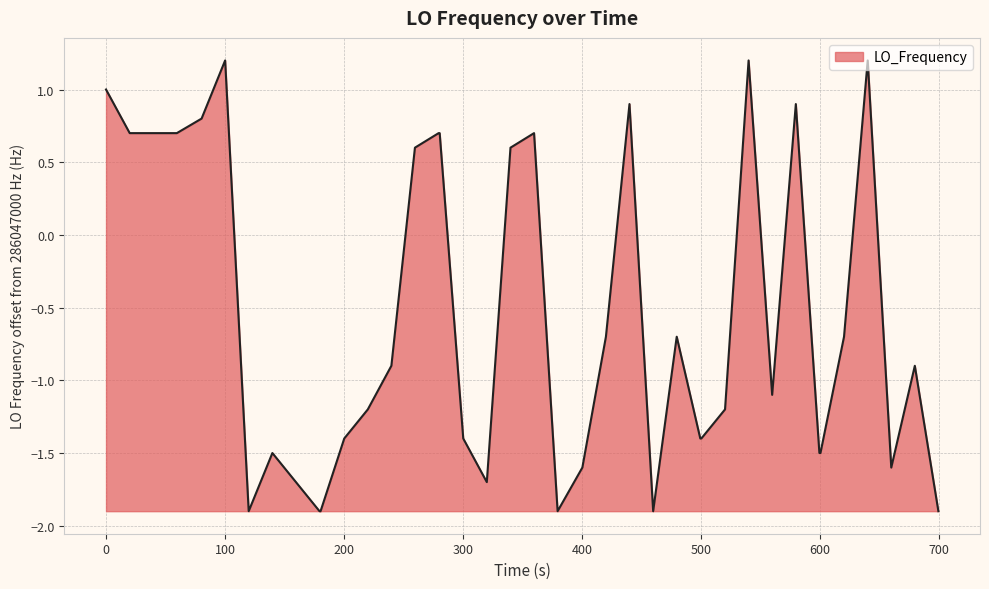

What is the maximum value shown in the chart?

1.2